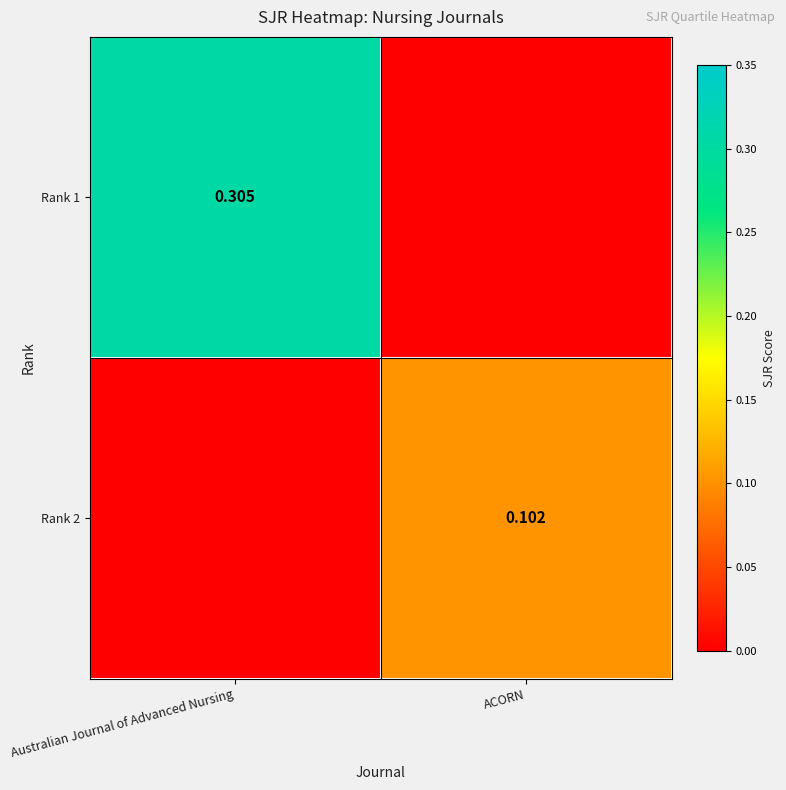

Where is Rank 2 nearest to the value 0?

Australian Journal of Advanced Nursing